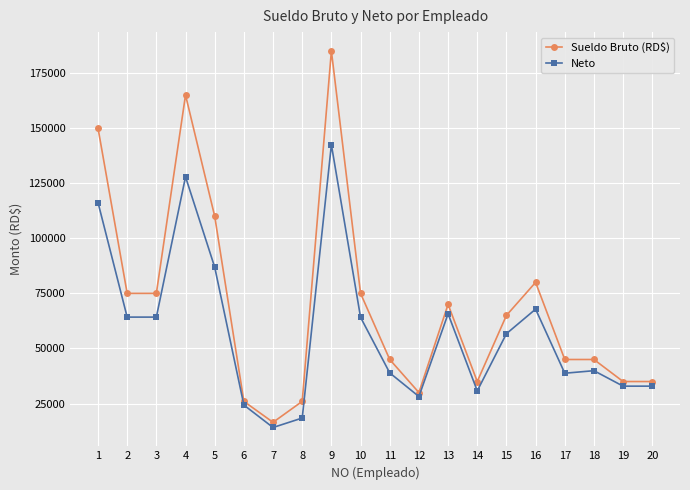

True or false: Neto has more than 2 interior local peaks.

True